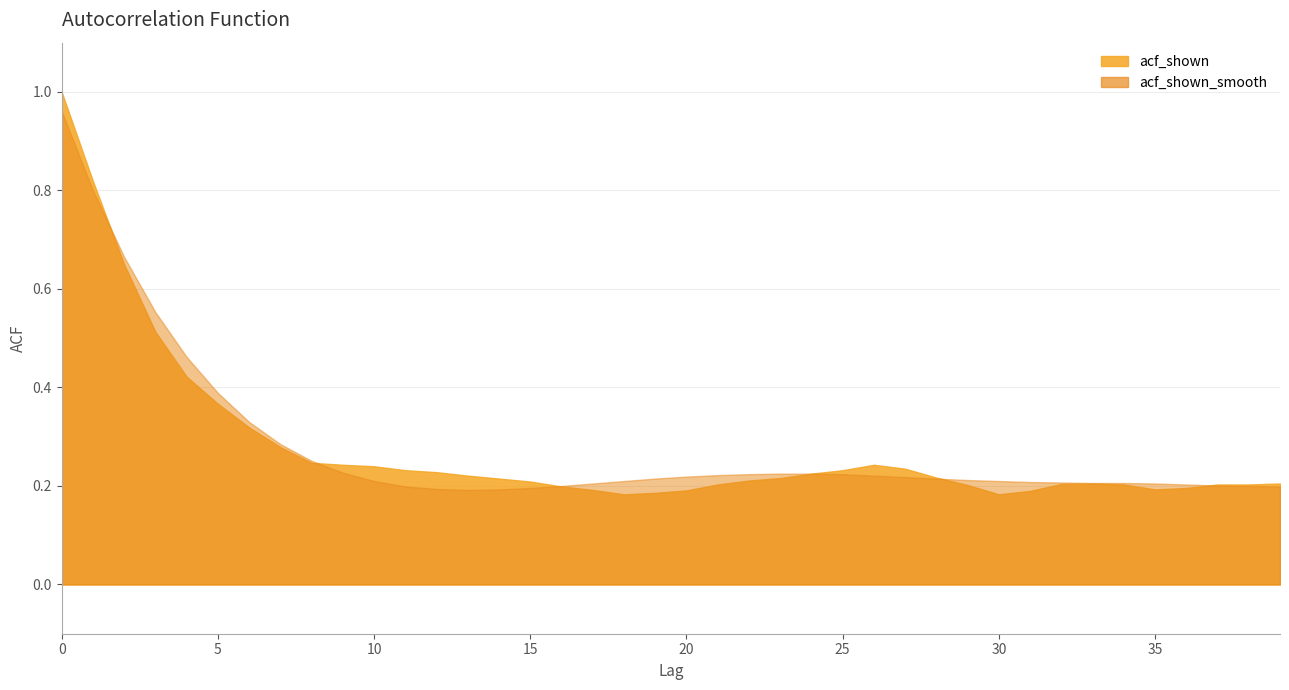

Which category has the lowest value across all series?

18